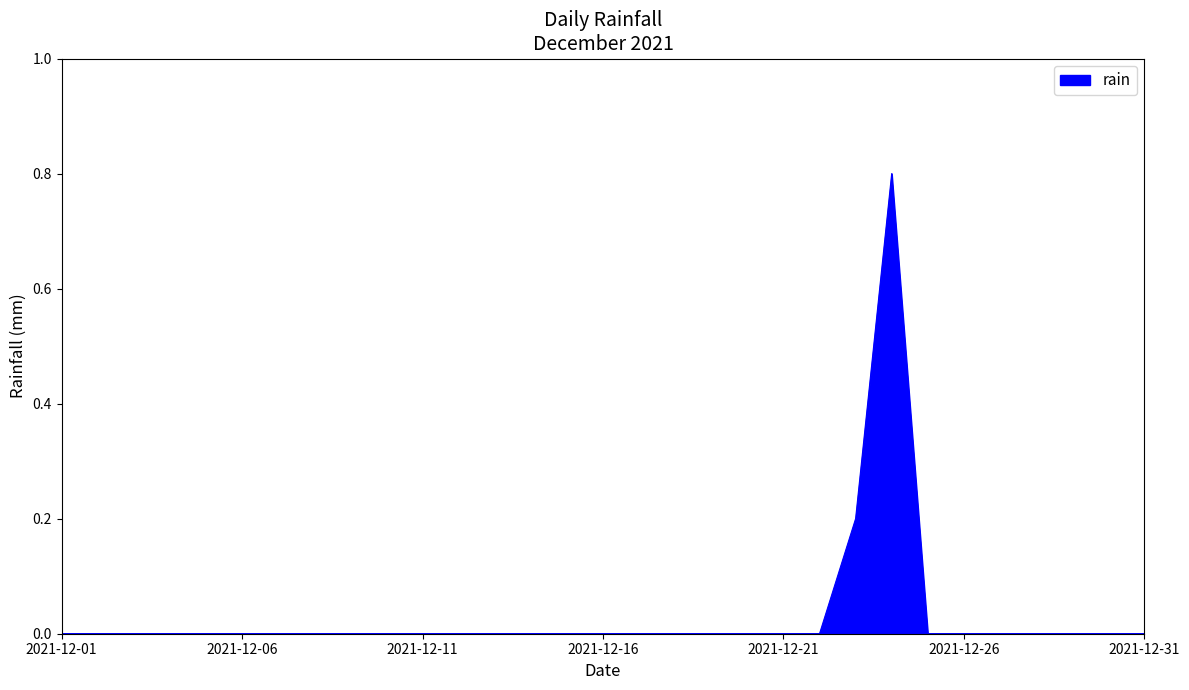

What is the difference between the maximum and minimum values?

0.8